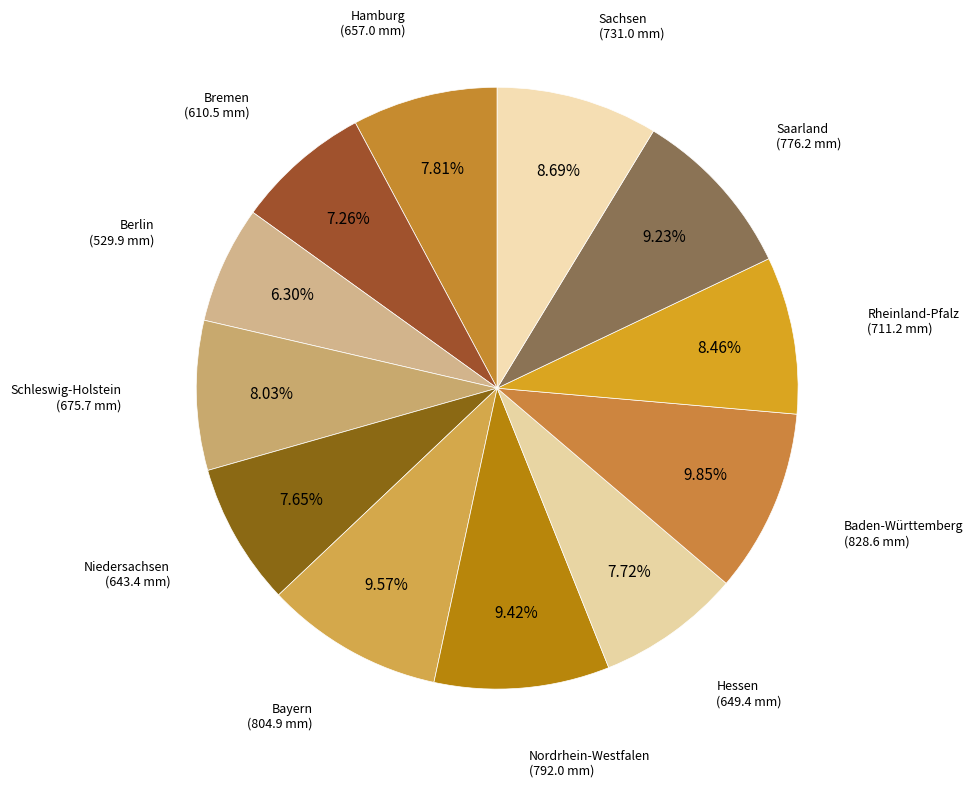

What is the largest slice in the pie chart?

Baden-Württemberg